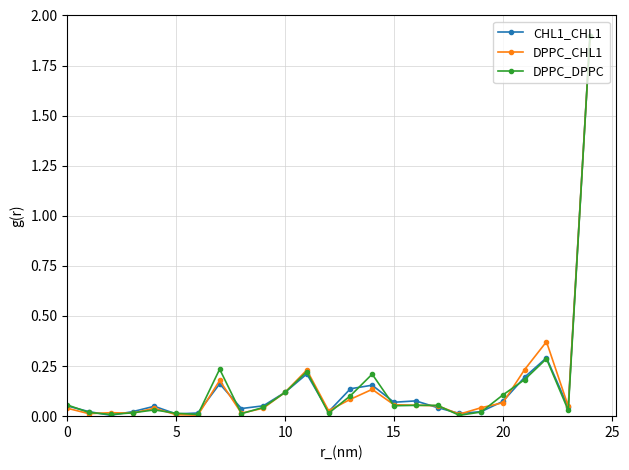

What is the maximum value shown in the chart?

1.9